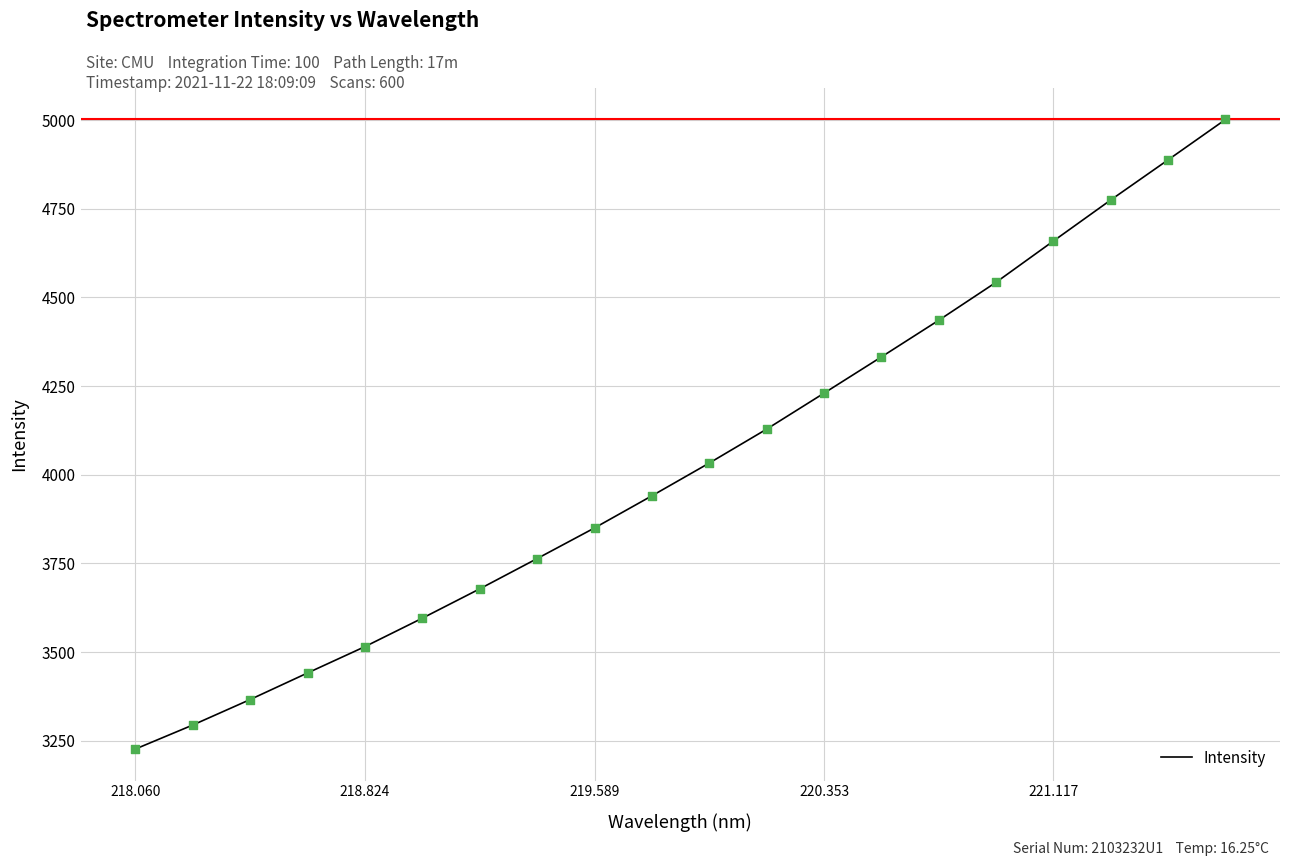

What is the maximum value shown in the chart?

5002.1